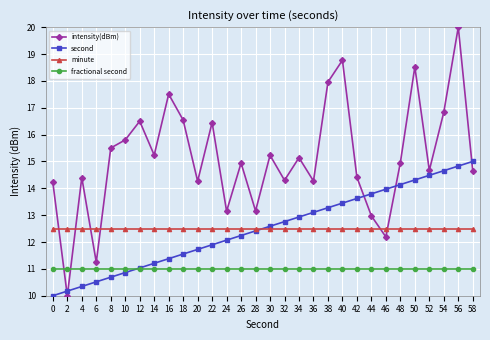

What are all the series names shown in the legend?

intensity(dBm), second, minute, fractional second